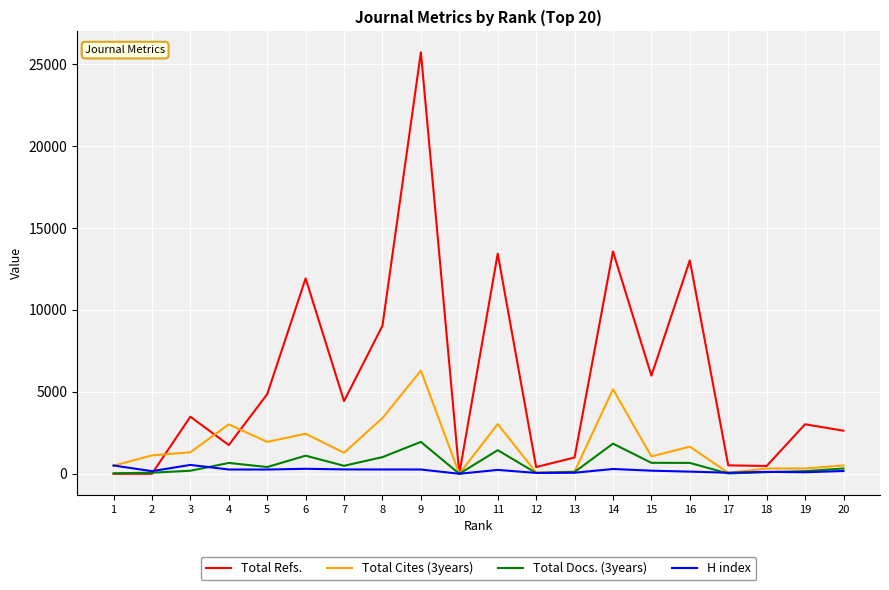

Which series has the largest total across all categories?

Total Refs.